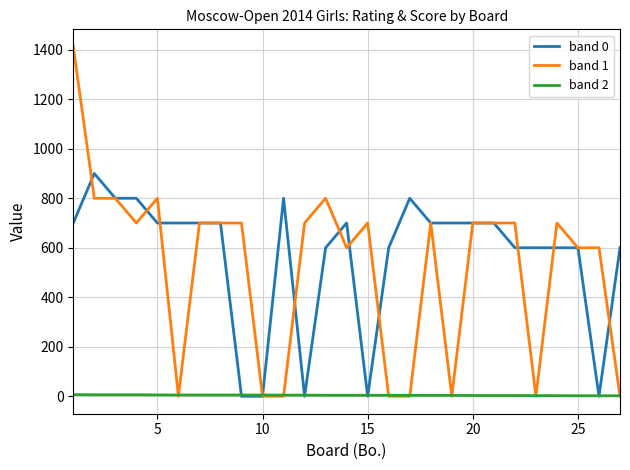

Which series has the widest spread of values?

band 1